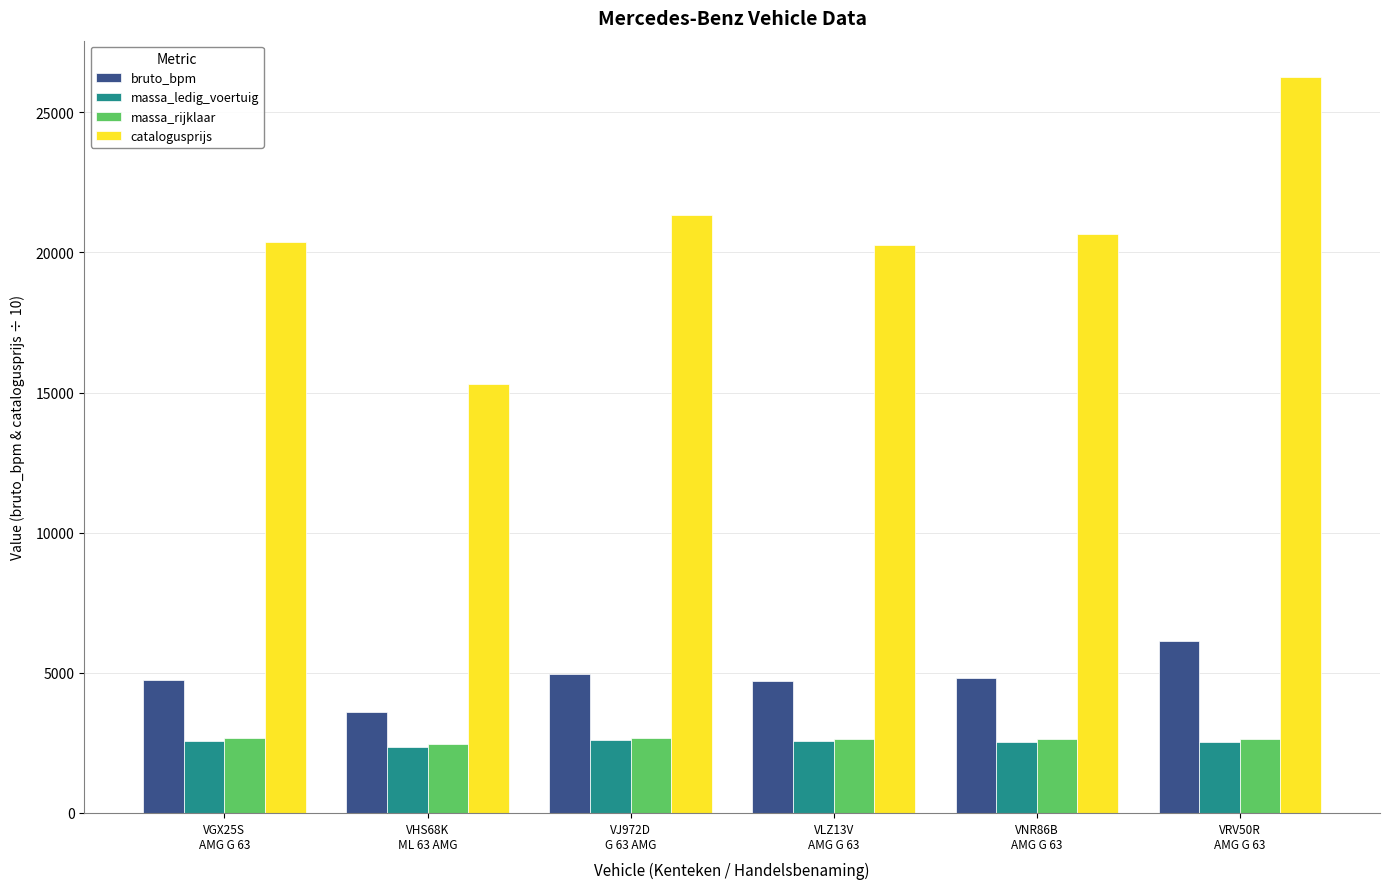

What is the total value across all series at VNR86B
AMG G 63?

30651.8